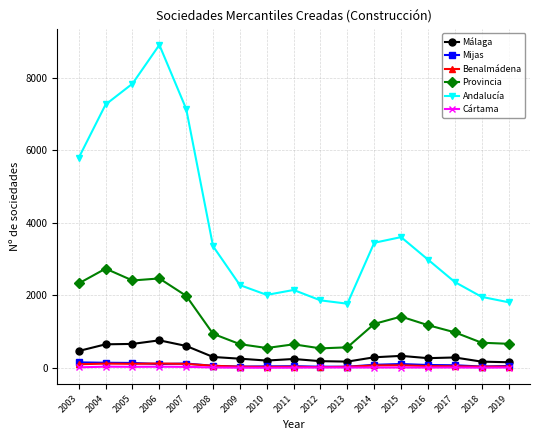

True or false: Cártama and Provincia cross at least once.

False